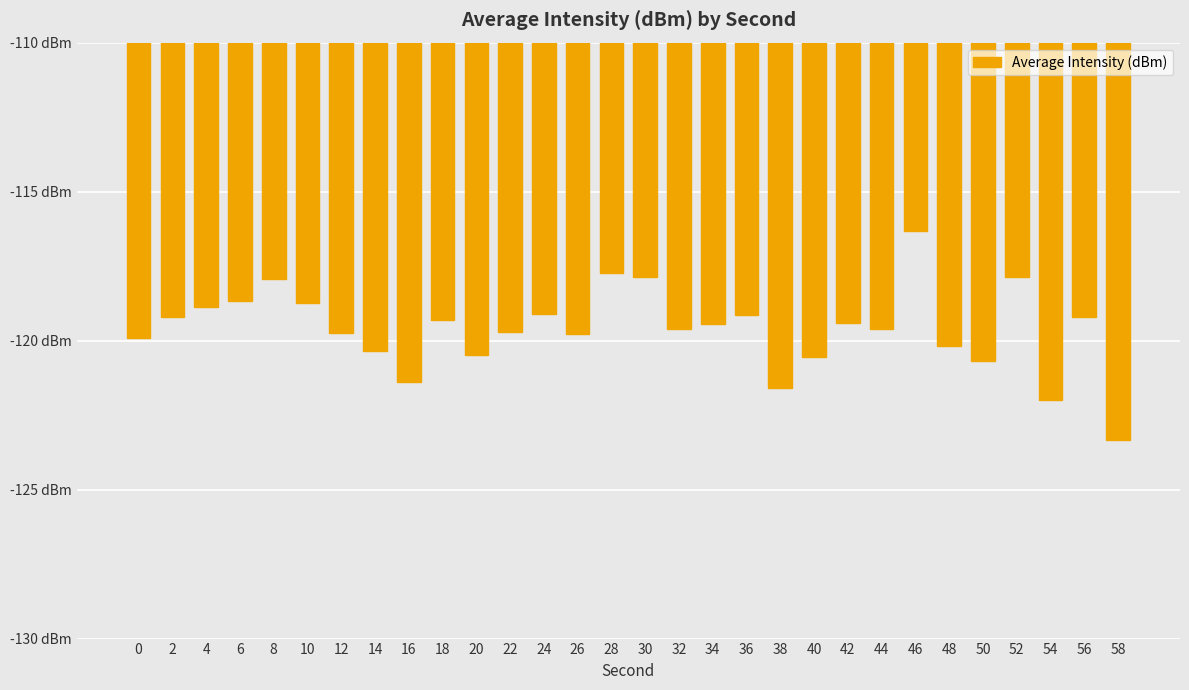

Count the number of values greater than -119.

8